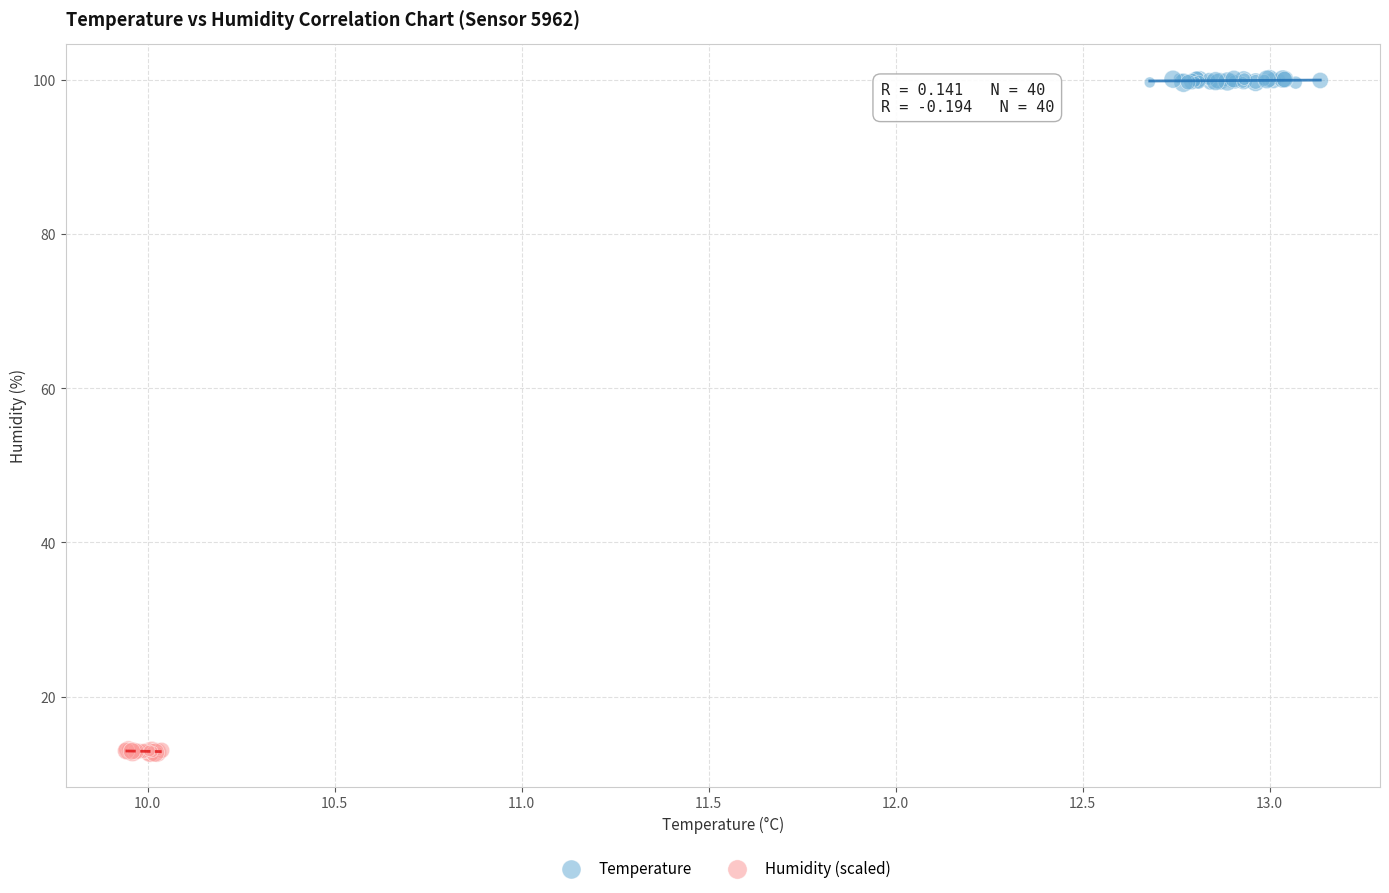

Which series reaches the minimum Y coordinate?

Humidity (scaled)